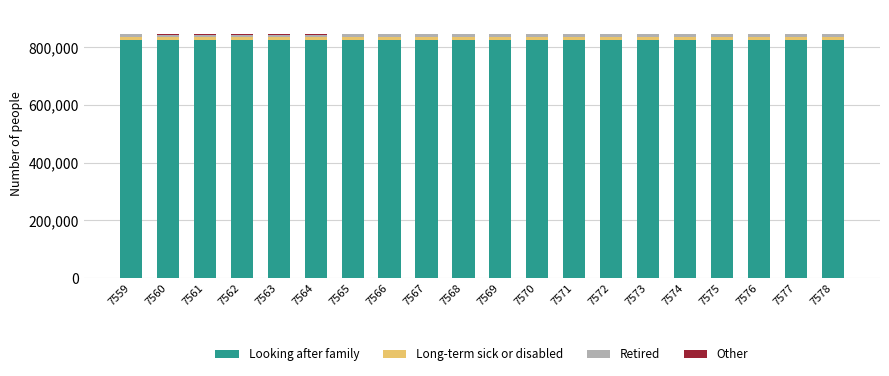

What is the highest value of the Looking after family series?

824706